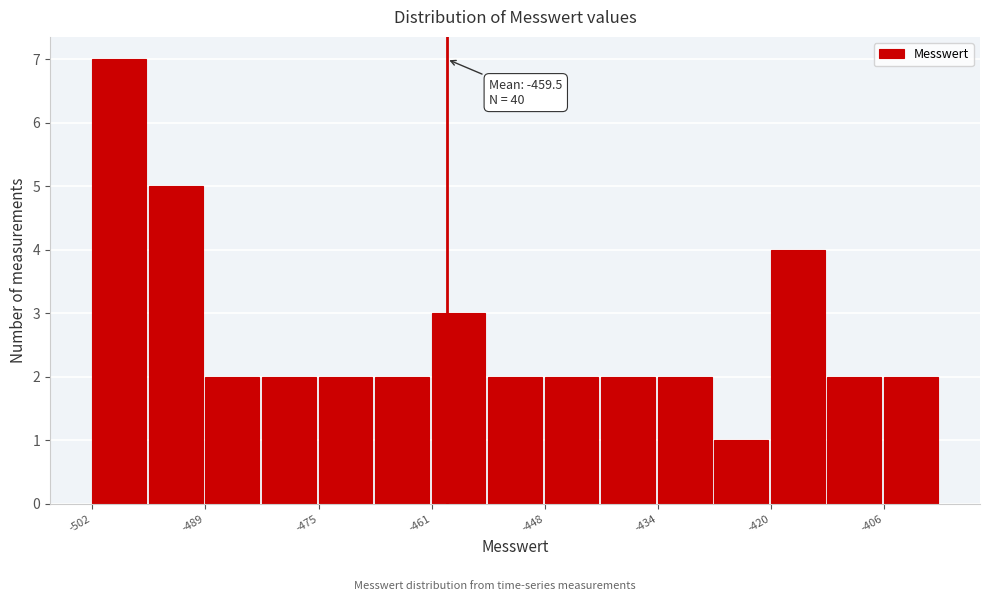

Around what value on the x-axis is the tallest bar? Give the approximate position of its centre, as read against the axis.

-500